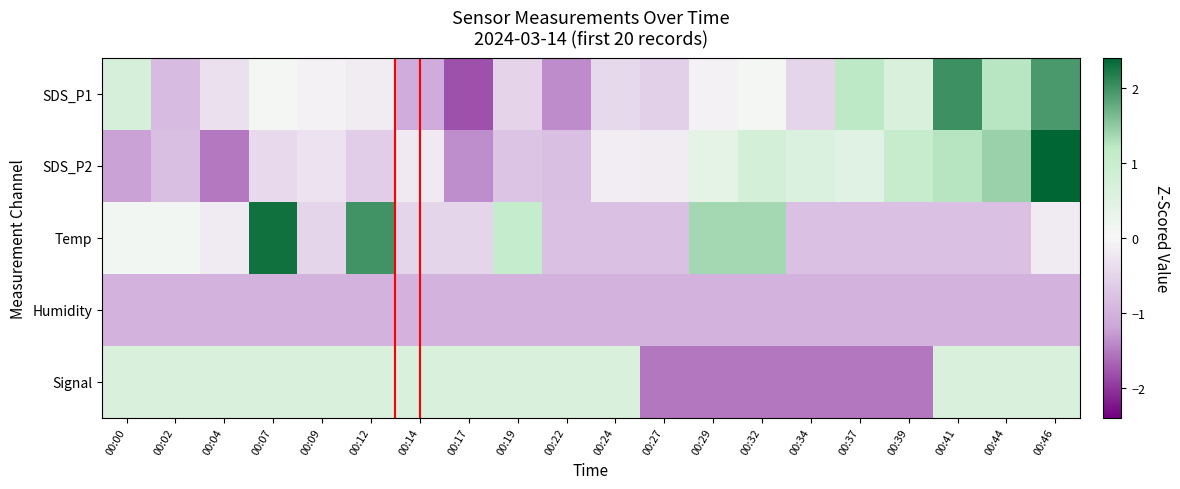

At 00:46, list the series in order from largest to smallest.

SDS_P2, SDS_P1, Signal, Temp, Humidity